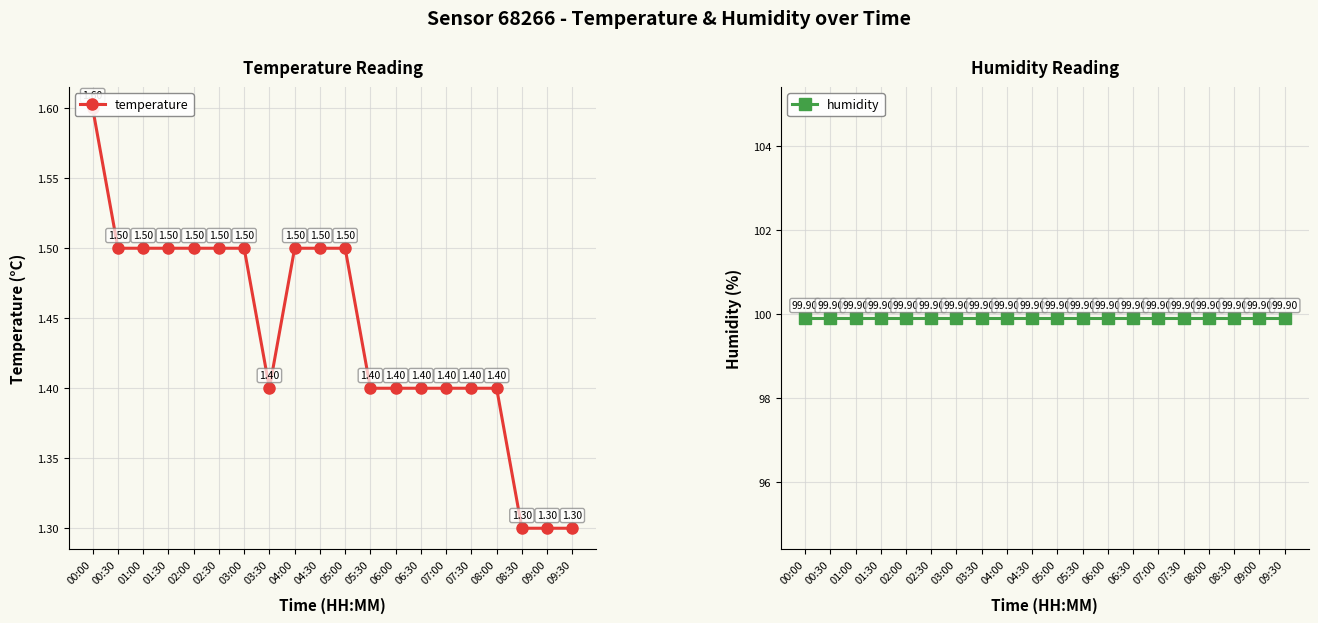

Count the number of data series in this chart.

2